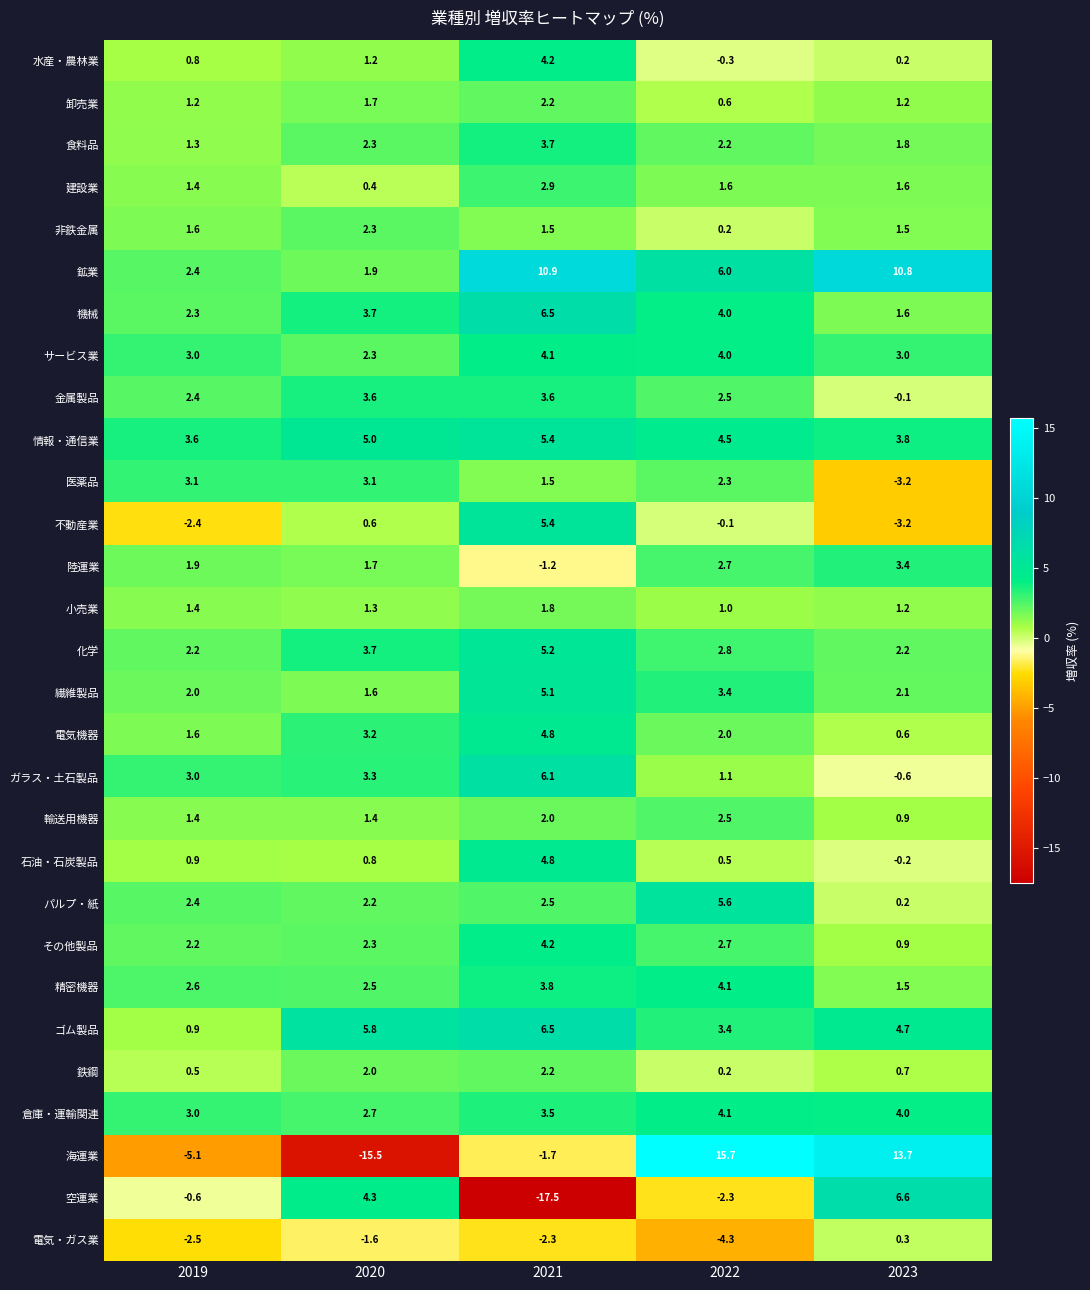

What is the minimum value shown in the chart?

-17.5